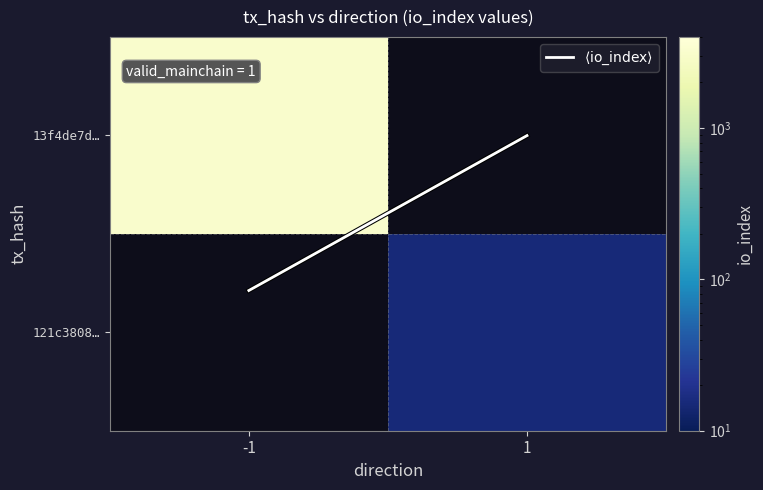

Rank the series at -1 from highest to lowest value.

13f4de7d…, 121c3808…, $\langle\mathrm{io\_index}\rangle$